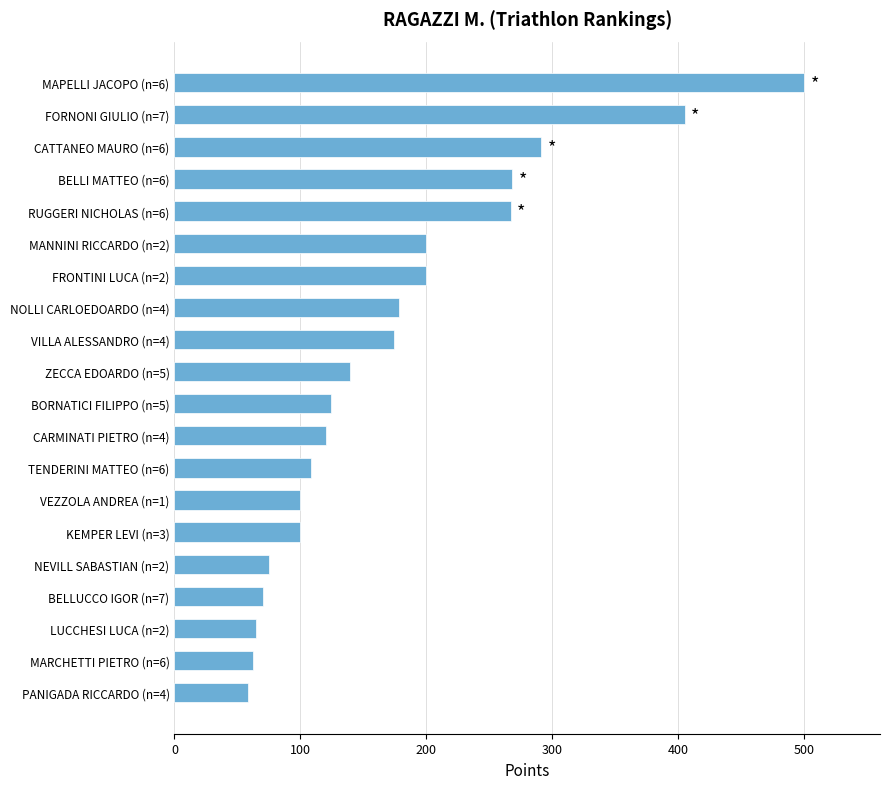

What is the change in value from VEZZOLA ANDREA (n=1) to RUGGERI NICHOLAS (n=6)?

+167